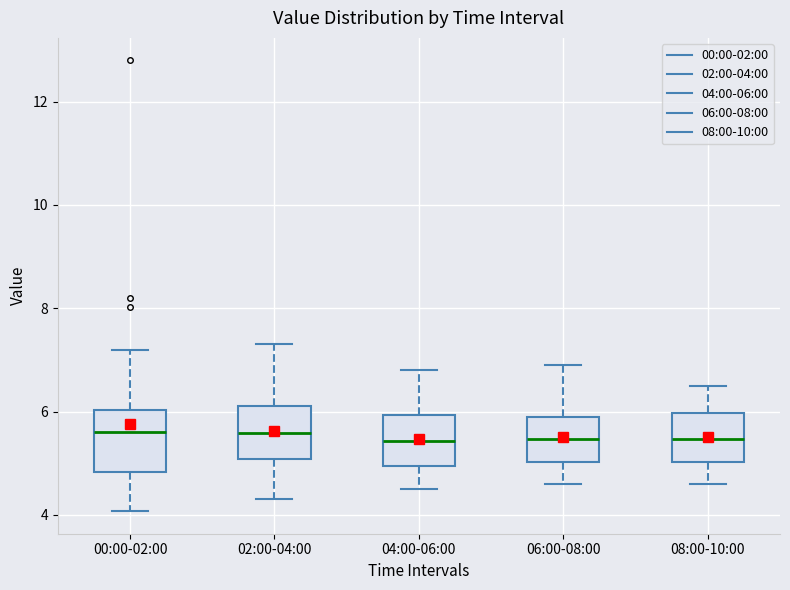

Reading left to right, transcribe this box plot: for each box, give where its median line is, the range the box spans, and where its two whiskers end, as read against the y-axis. The values are not printed on the chart, so give them approximately, as read against the axis.

00:00-02:00: median 5.6, box 4.8 to 6.0, whiskers 4.0 to 7.2
02:00-04:00: median 5.6, box 5.0 to 6.2, whiskers 4.4 to 7.4
04:00-06:00: median 5.4, box 5.0 to 6.0, whiskers 4.6 to 6.8
06:00-08:00: median 5.4, box 5.0 to 5.8, whiskers 4.6 to 7.0
08:00-10:00: median 5.4, box 5.0 to 6.0, whiskers 4.6 to 6.6